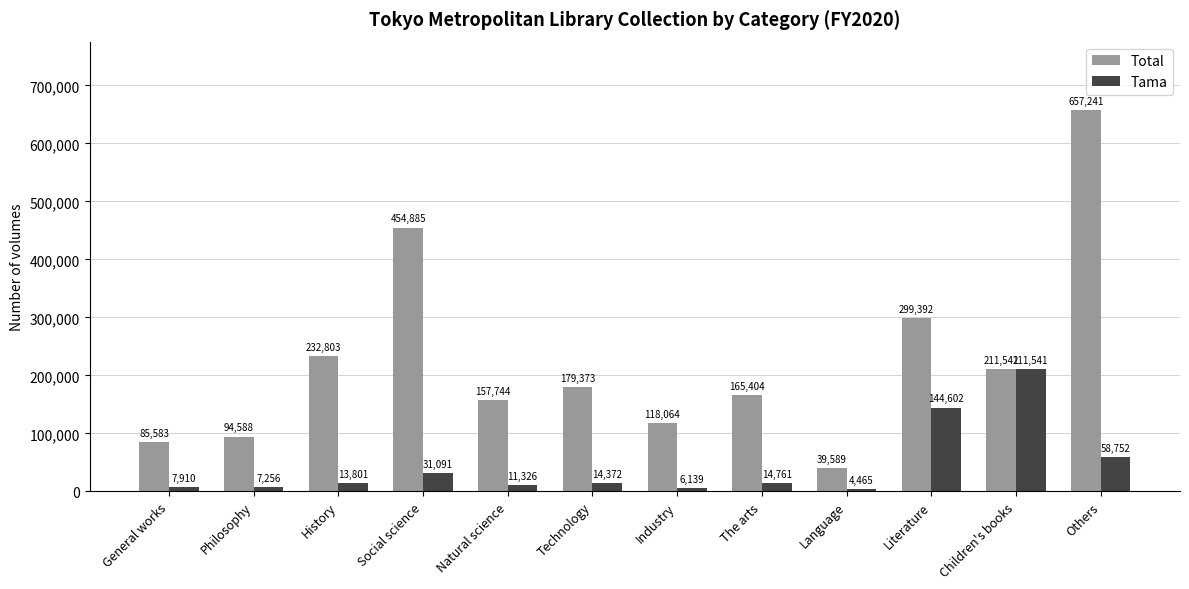

Where is Tama nearest to the value 108003?

Literature